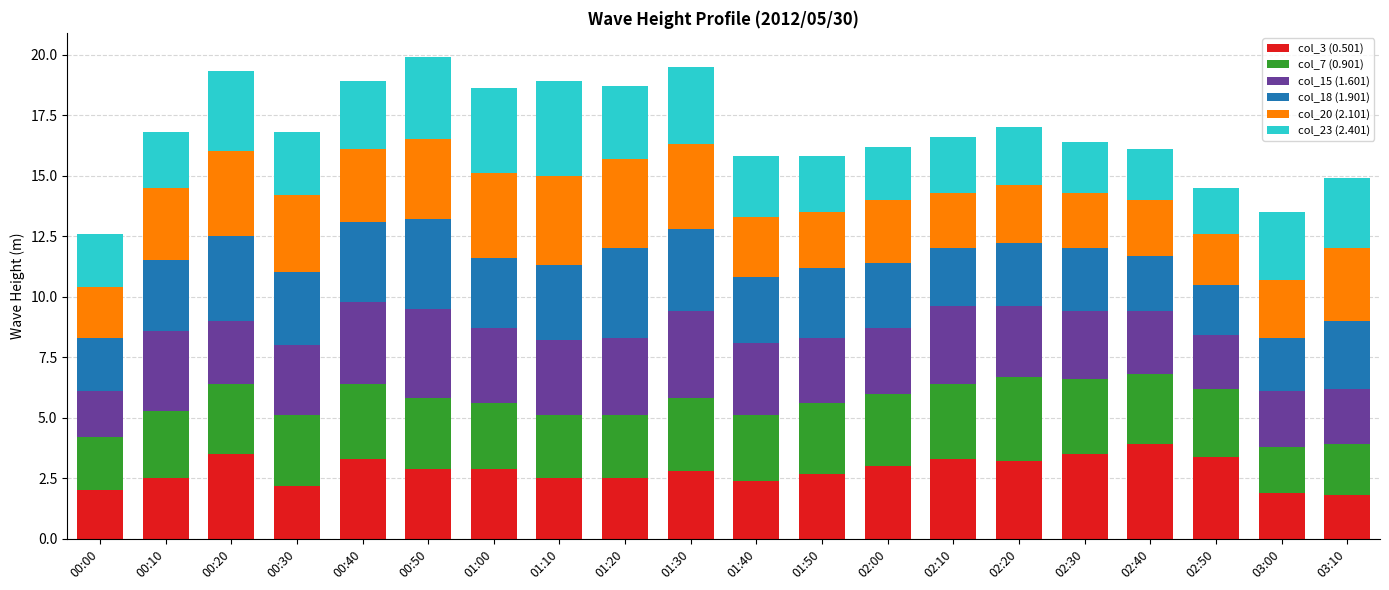

What is the maximum value for col_3 (0.501)?

3.9